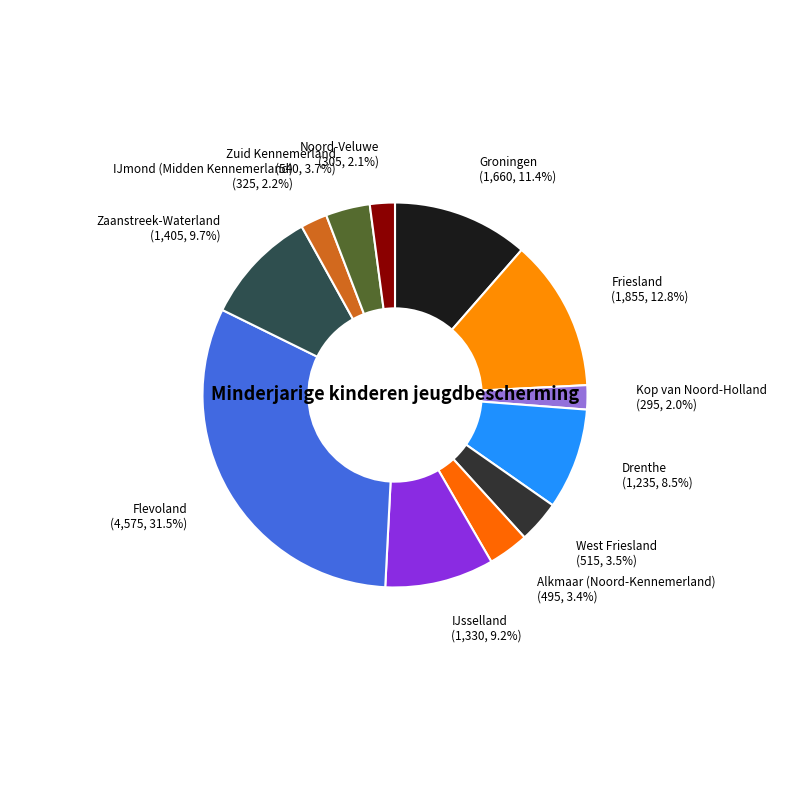

To the nearest percent, what is the average slice percentage?

8%